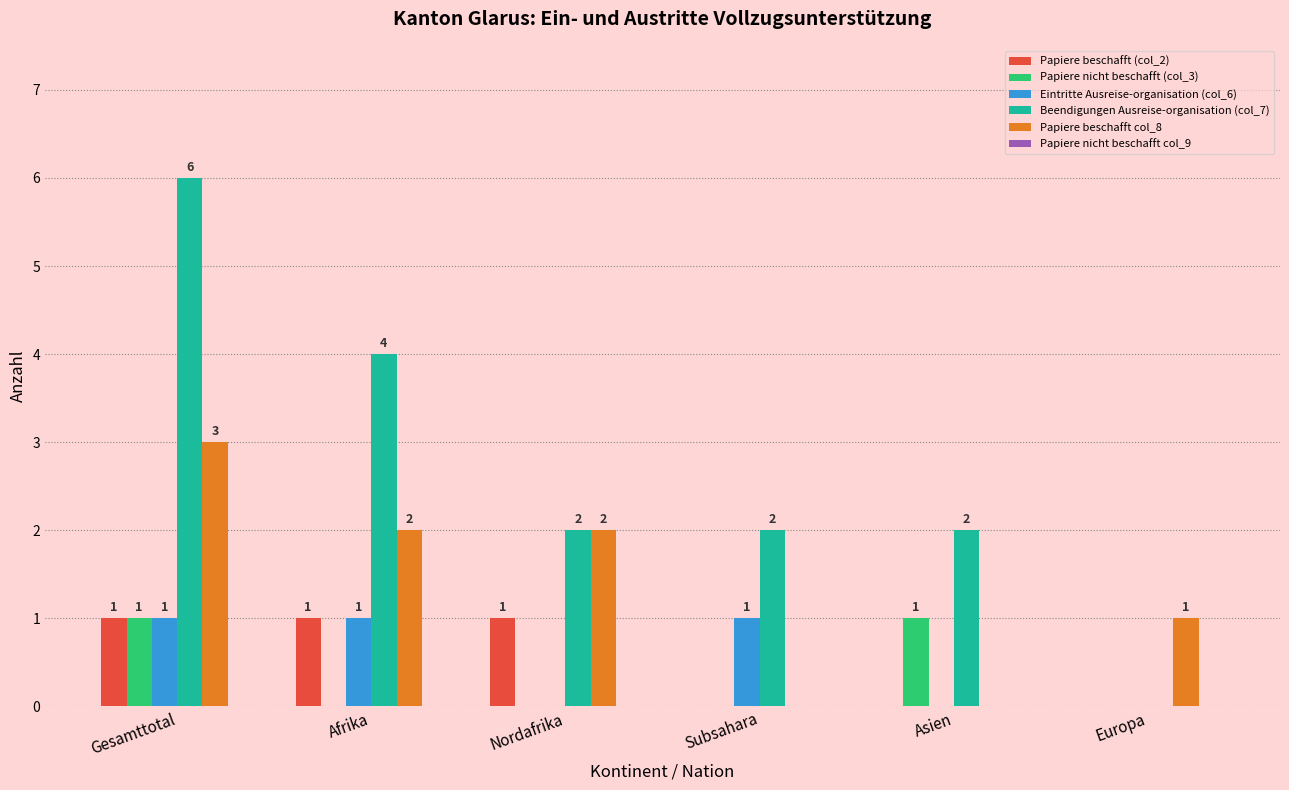

Reading left to right, extract all data points from this chart.

Papiere beschafft (col_2): Gesamttotal=1	Afrika=1	Nordafrika=1	Subsahara=0	Asien=0	Europa=0
Papiere nicht beschafft (col_3): Gesamttotal=1	Afrika=0	Nordafrika=0	Subsahara=0	Asien=1	Europa=0
Eintritte Ausreise-organisation (col_6): Gesamttotal=1	Afrika=1	Nordafrika=0	Subsahara=1	Asien=0	Europa=0
Beendigungen Ausreise-organisation (col_7): Gesamttotal=6	Afrika=4	Nordafrika=2	Subsahara=2	Asien=2	Europa=0
Papiere beschafft col_8: Gesamttotal=3	Afrika=2	Nordafrika=2	Subsahara=0	Asien=0	Europa=1